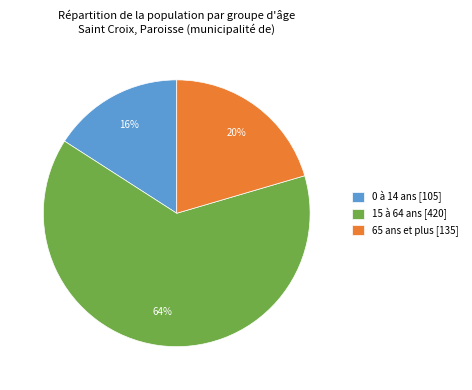

Which category accounts for the majority?

15 à 64 ans